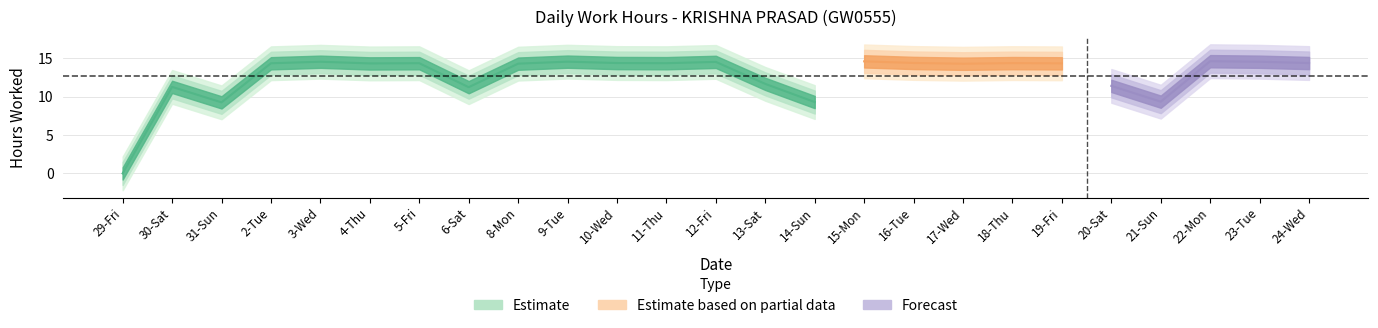

Rank the categories by value from lowest to highest.

29-Fri, 31-Sun, 14-Sun, 21-Sun, 6-Sat, 30-Sat, 20-Sat, 13-Sat, 17-Wed, 8-Mon, 4-Thu, 19-Fri, 2-Tue, 5-Fri, 11-Thu, 18-Thu, 10-Wed, 24-Wed, 16-Tue, 12-Fri, 3-Wed, 23-Tue, 9-Tue, 15-Mon, 22-Mon